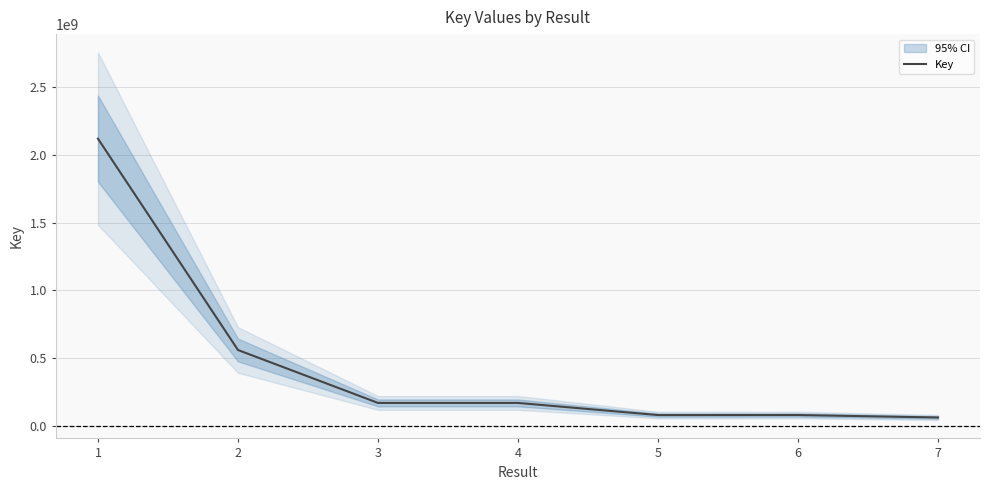

True or false: the data shows 19738661 at 5.

False